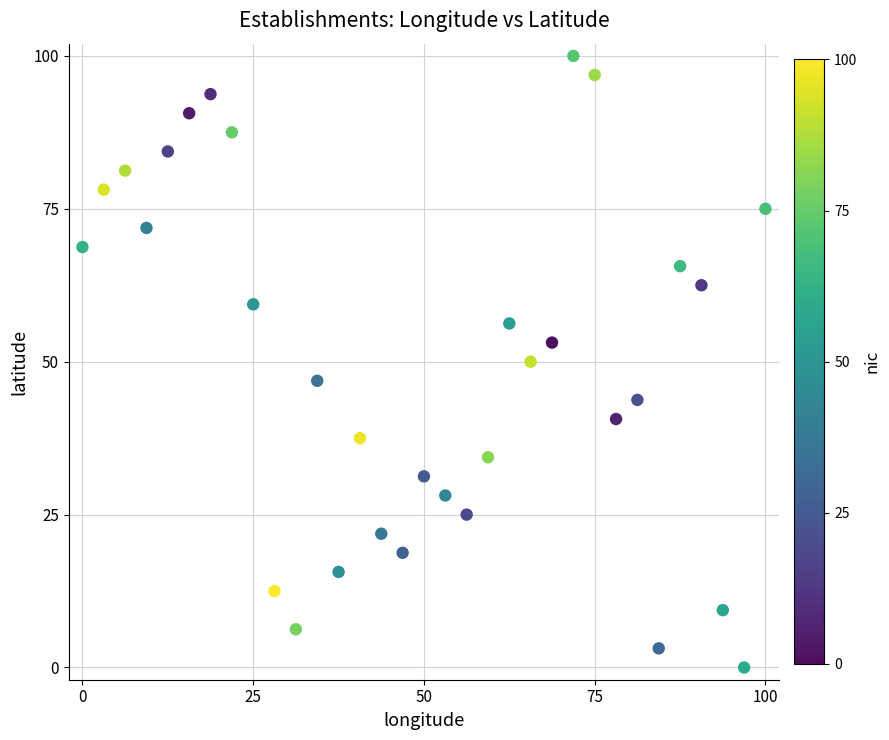

What is the range of Y values (max minus min)?

100.0